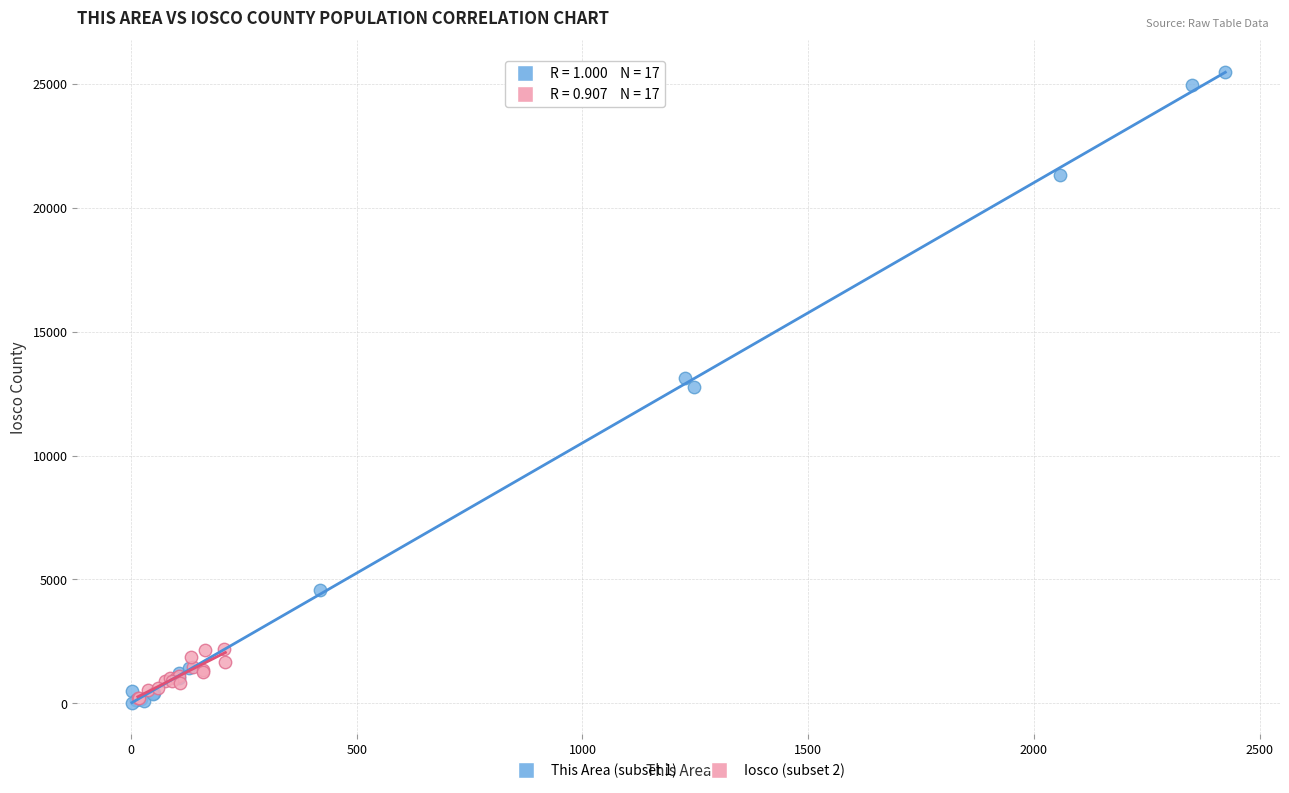

Which series contains the highest Y value?

This Area (subset 1)